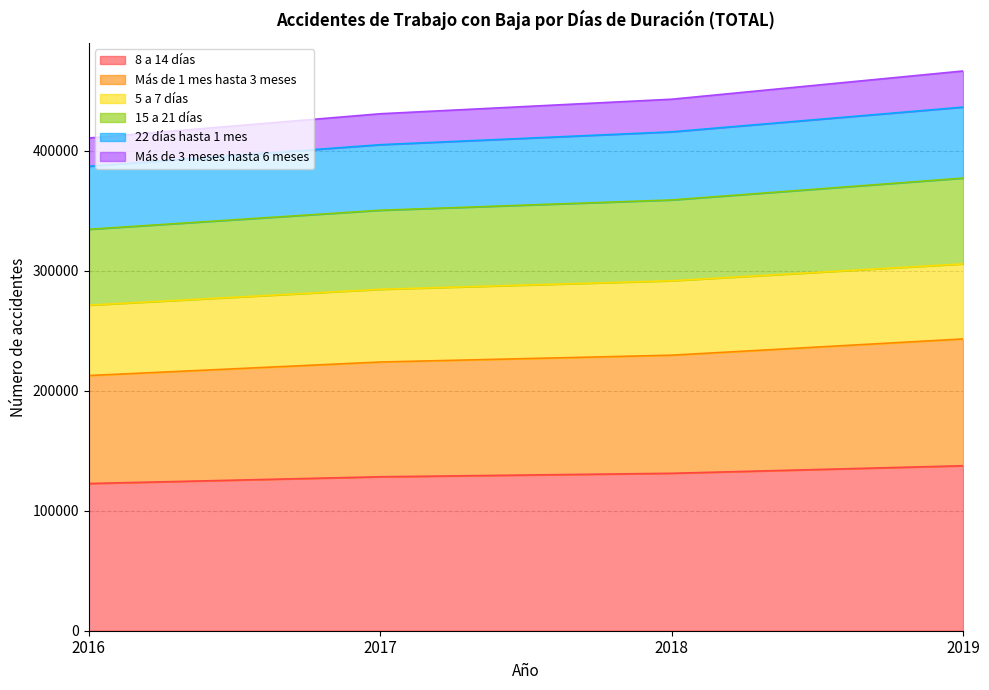

At which label does Más de 1 mes hasta 3 meses first exceed 229530?

2019